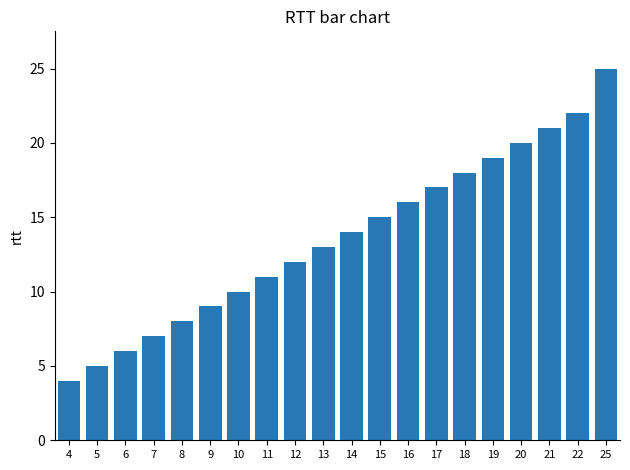

What is the value of the 11th bar from the left?

14